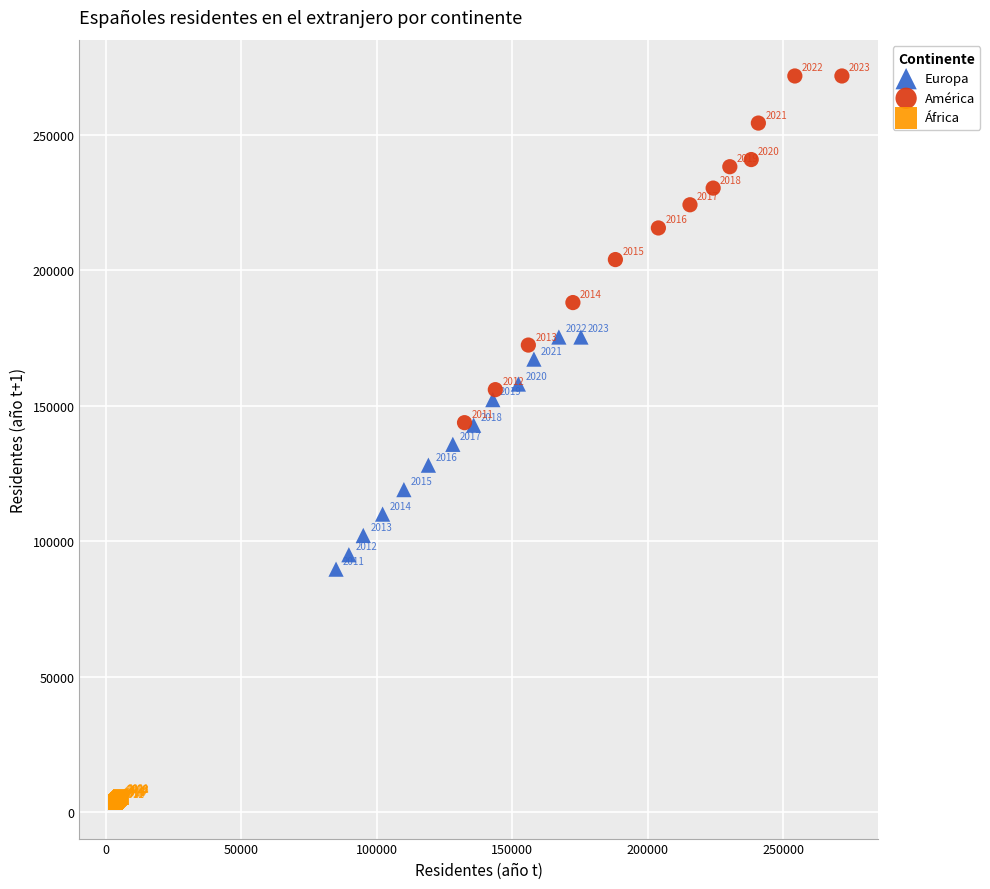

Which series contains the lowest Y value?

África